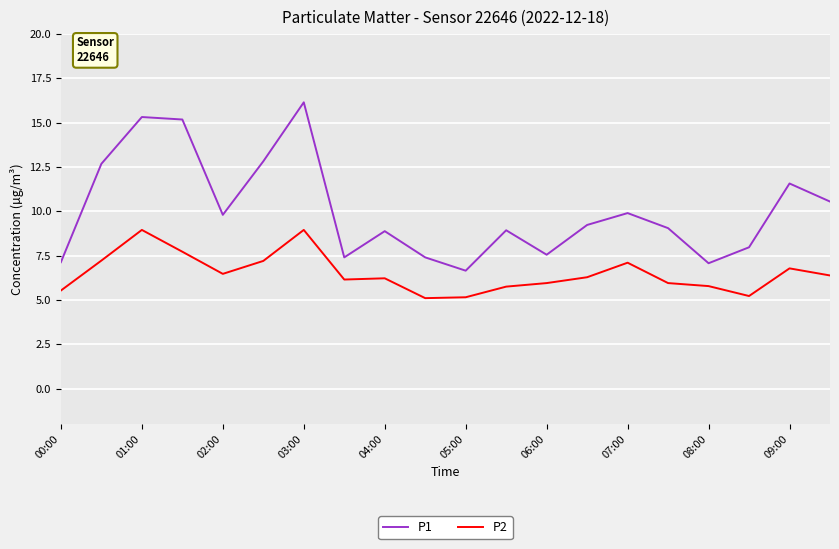

True or false: P2 and P1 cross at least once.

False